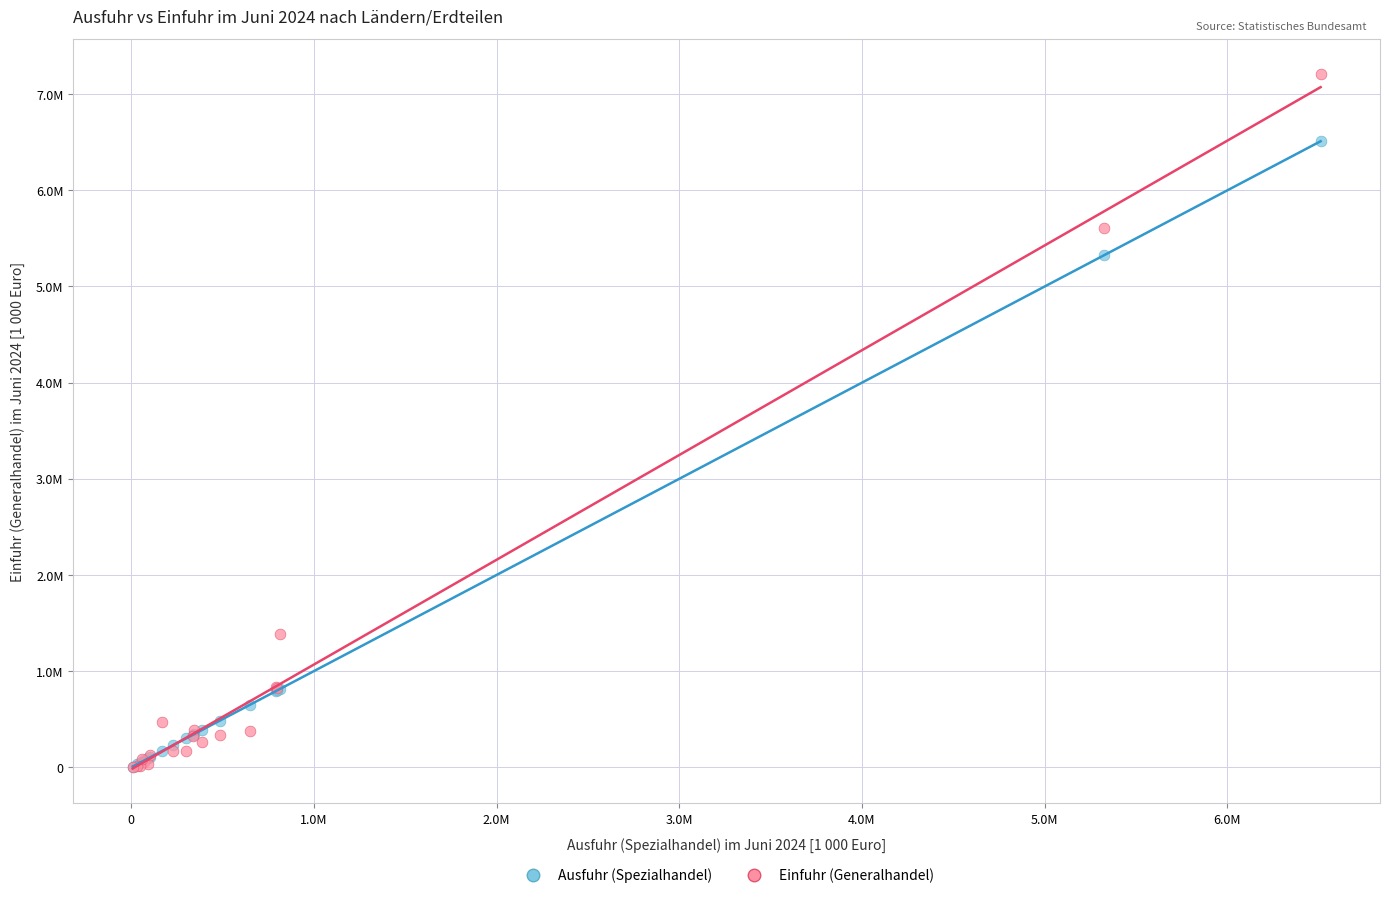

Which series has the widest spread of Y values?

Einfuhr (Generalhandel)